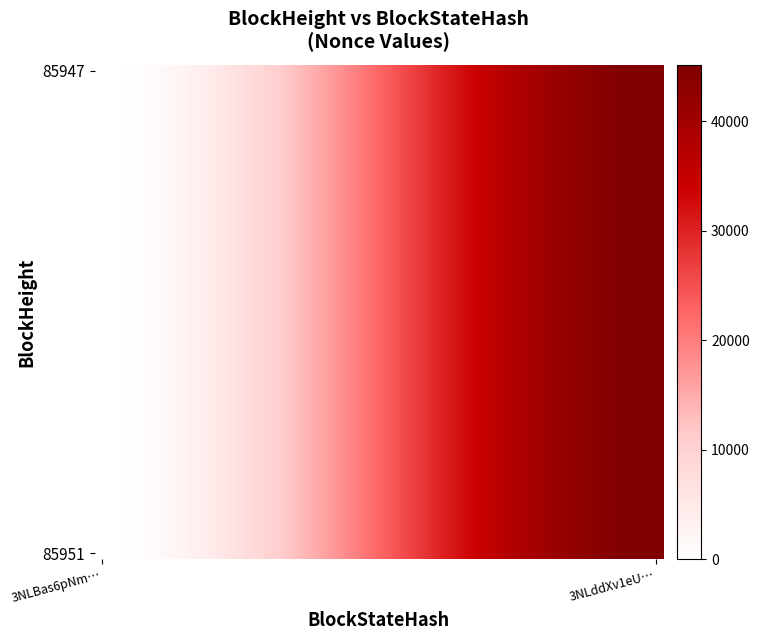

How many distinct data groups are displayed?

40